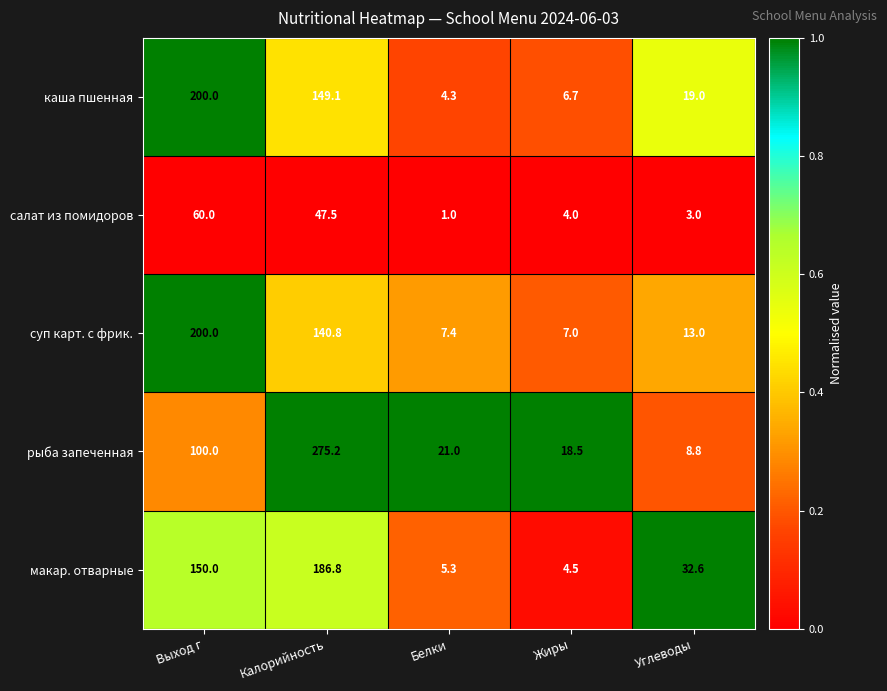

What is the average value of the салат из помидоров series?

23.1